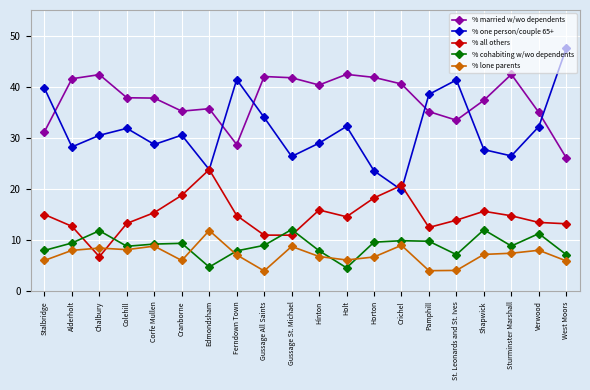

The value of % cohabiting w/wo dependents at Gussage All Saints is 9.0. True or false?

True